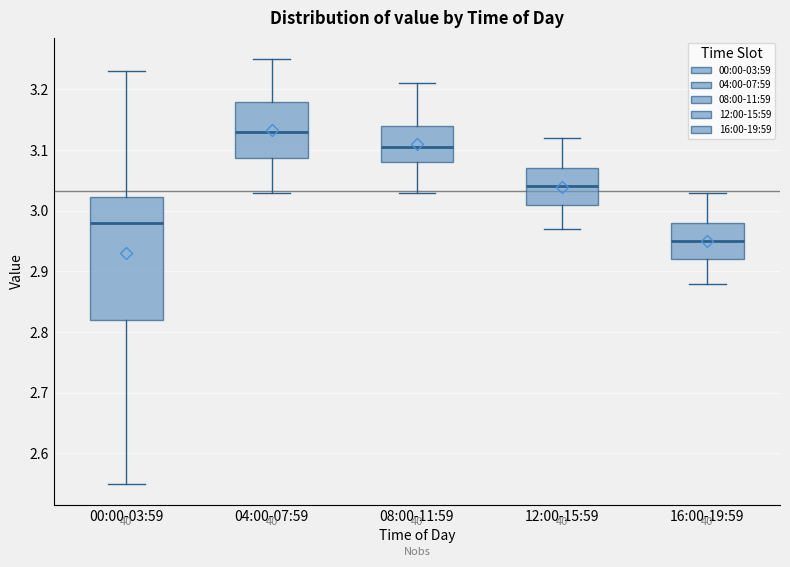

Where does the upper whisker of the box for 16:00-19:59 end on the y-axis? The values are not printed on the chart, so give them approximately, as read against the axis.

3.03